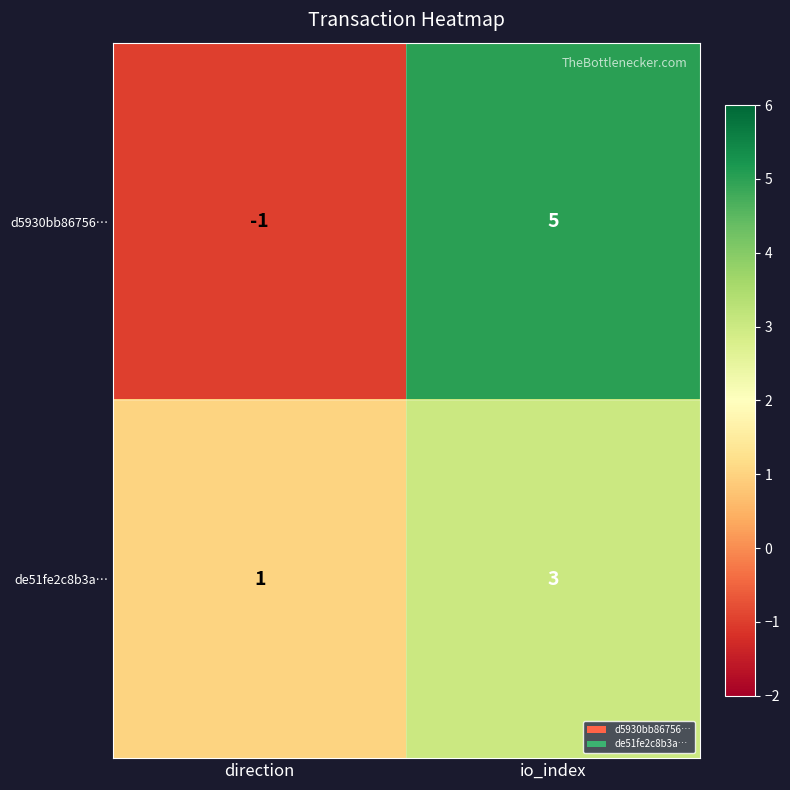

True or false: d5930bb86756… has a value of 5 at io_index.

True